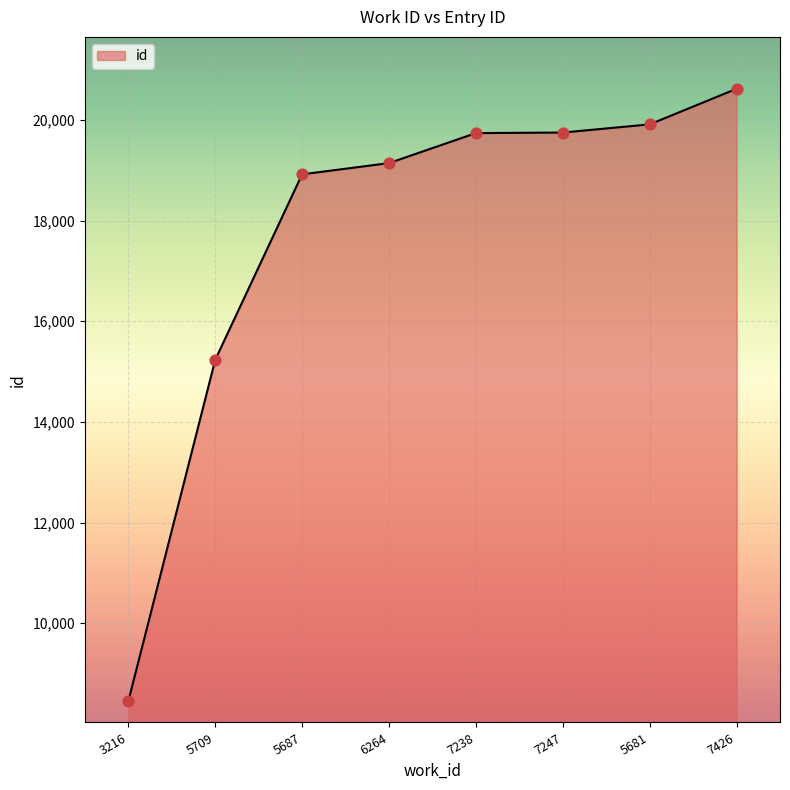

What is the change in value from 6264 to 5681?

+769